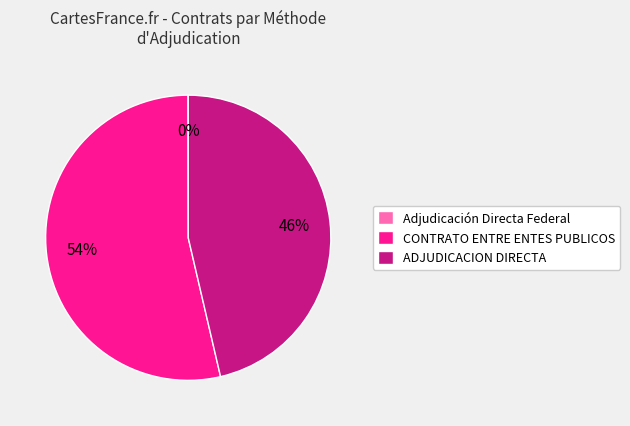

The CONTRATO ENTRE ENTES PUBLICOS slice represents 54% of the pie. True or false?

True